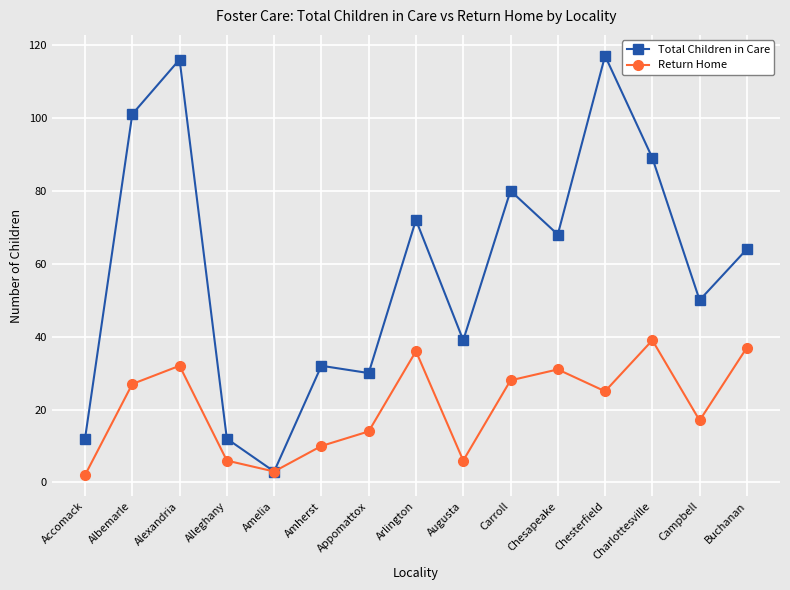

Reading left to right, what are all the values shown in this chart?

Total Children in Care: 12	101	116	12	3	32	30	72	39	80	68	117	89	50	64
Return Home: 2	27	32	6	3	10	14	36	6	28	31	25	39	17	37